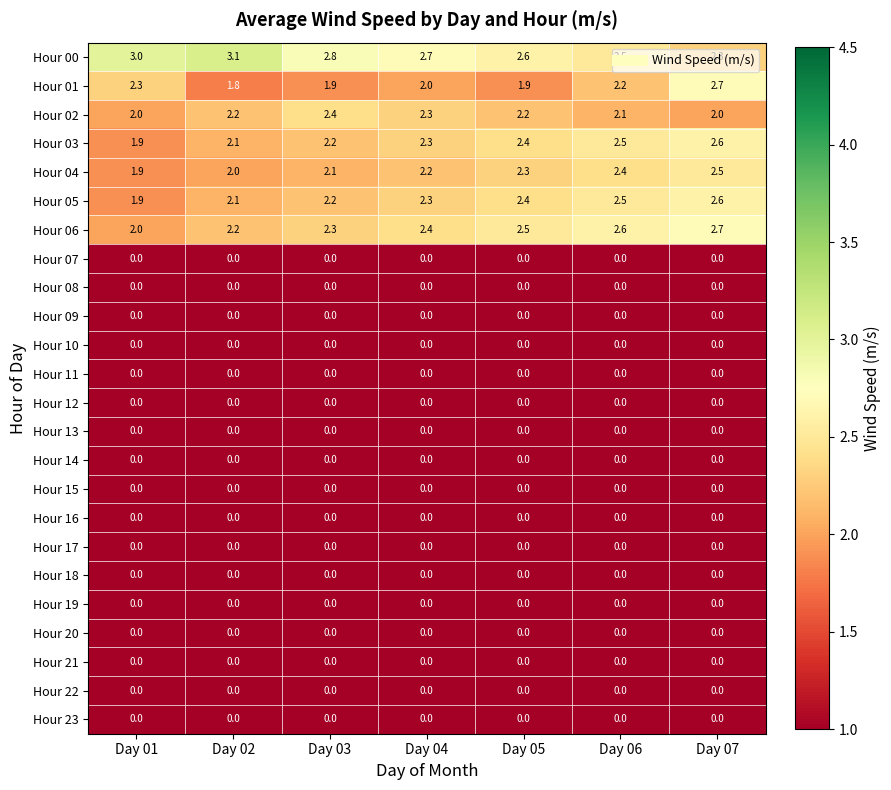

Which series changed the most between Day 05 and Day 07?

Hour 01